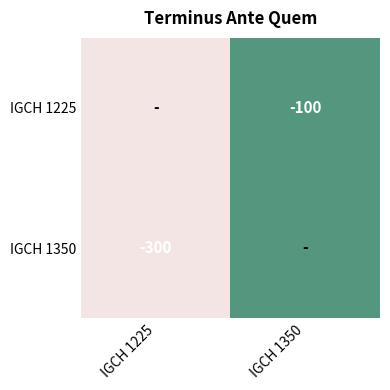

The value of IGCH 1225 at IGCH 1350 is -57. True or false?

False